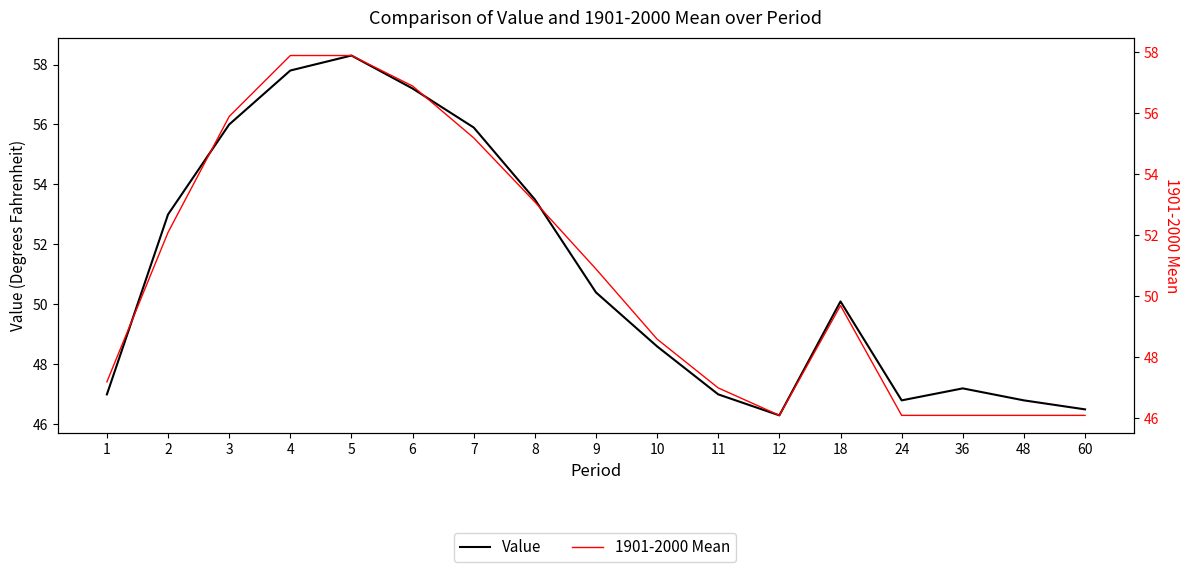

The Value series shows 29.8 at 36. True or false?

False